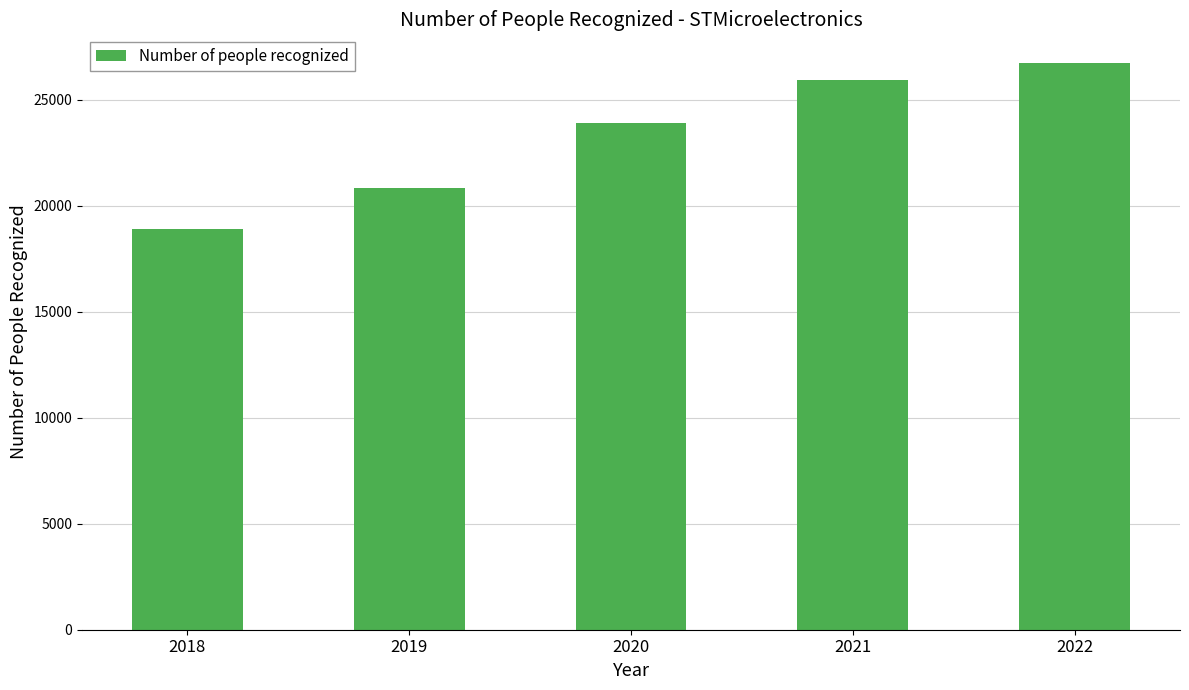

Does the chart contain stacked bars?

No